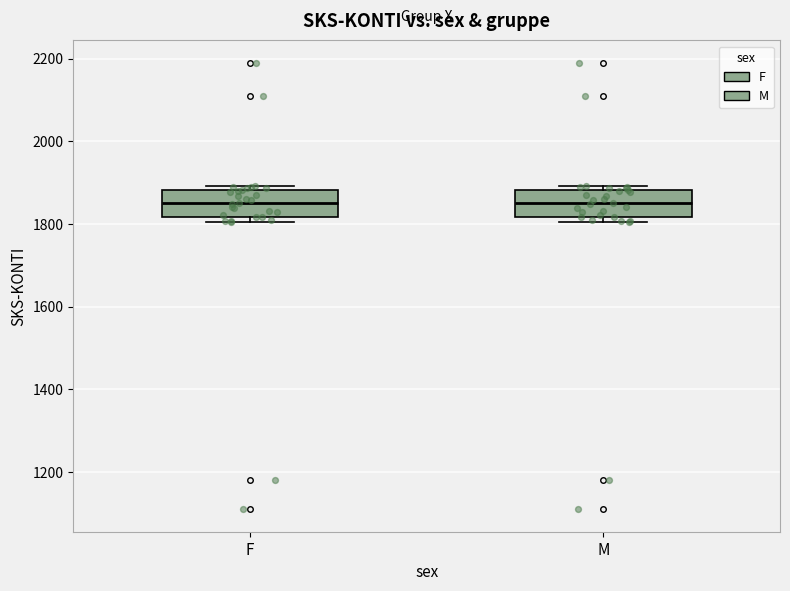

Reading left to right, read every box against the y-axis: the position of its median line, the range the box covers, and the ends of its whiskers. The values are not printed on the chart, so give them approximately, as read against the axis.

F: median 1860, box 1820 to 1880, whiskers 1800 to 1900
M: median 1860, box 1820 to 1880, whiskers 1800 to 1900